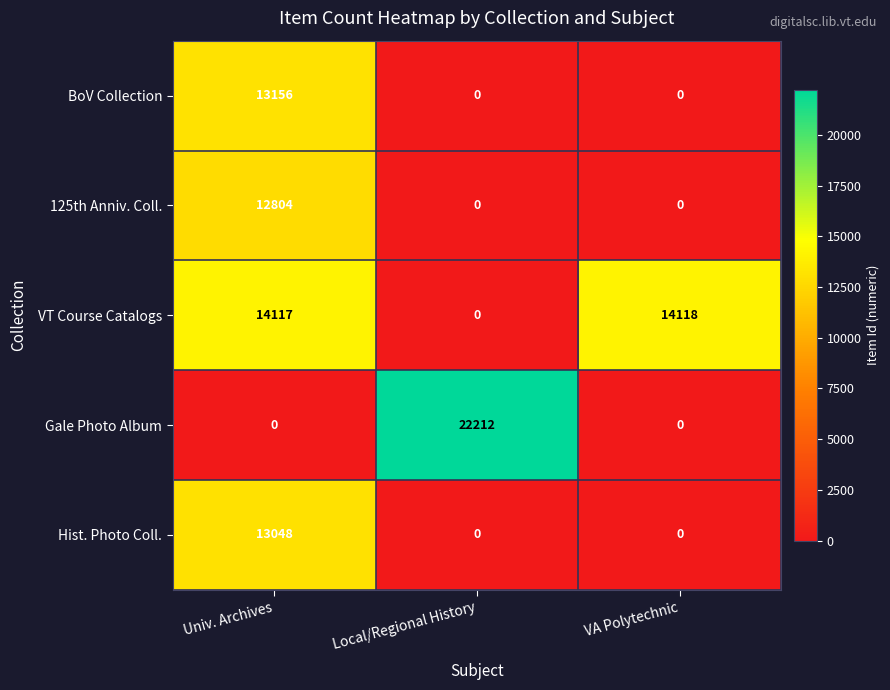

At which category is the sum across all series the highest?

Univ. Archives